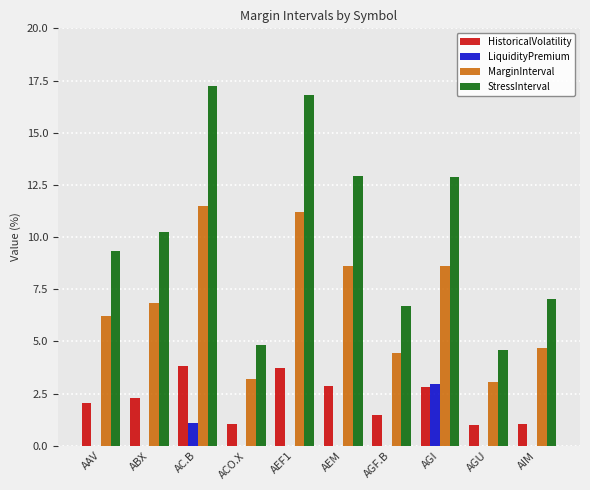

What is the sum of the MarginInterval values at ACO.X and AEF1?

14.4